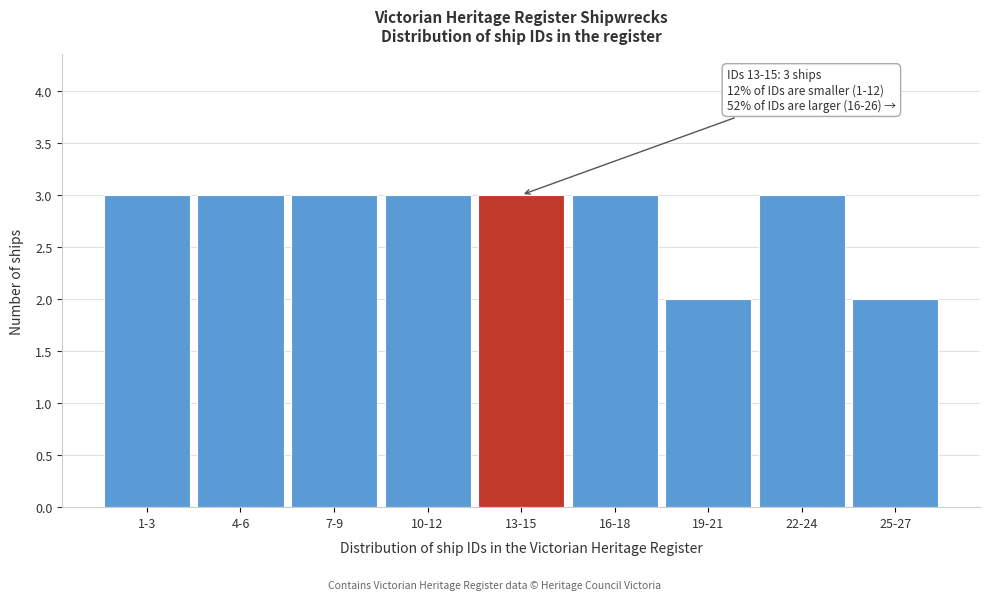

Reading right to left, list all the values displayed in this chart.

25-27=2	22-24=3	19-21=2	16-18=3	13-15=3	10-12=3	7-9=3	4-6=3	1-3=3